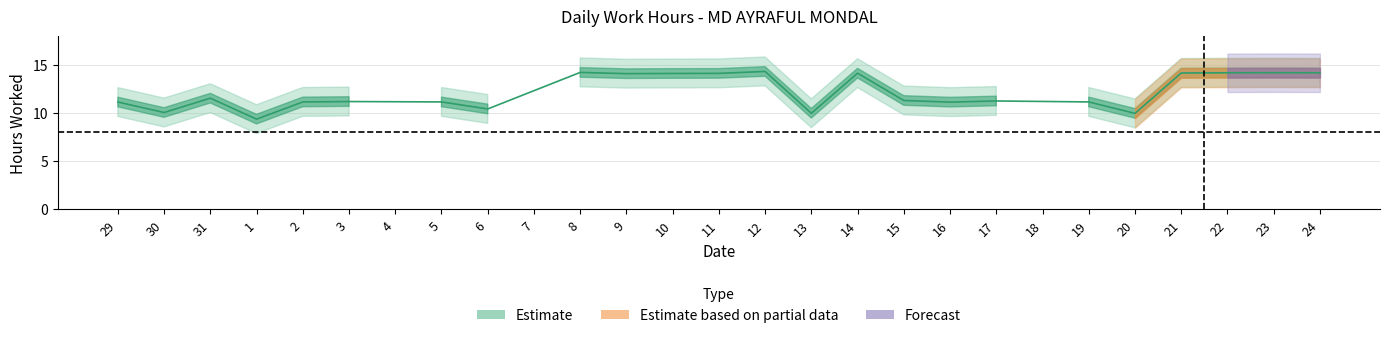

What is the change in value from 1 to 24?

+4.8